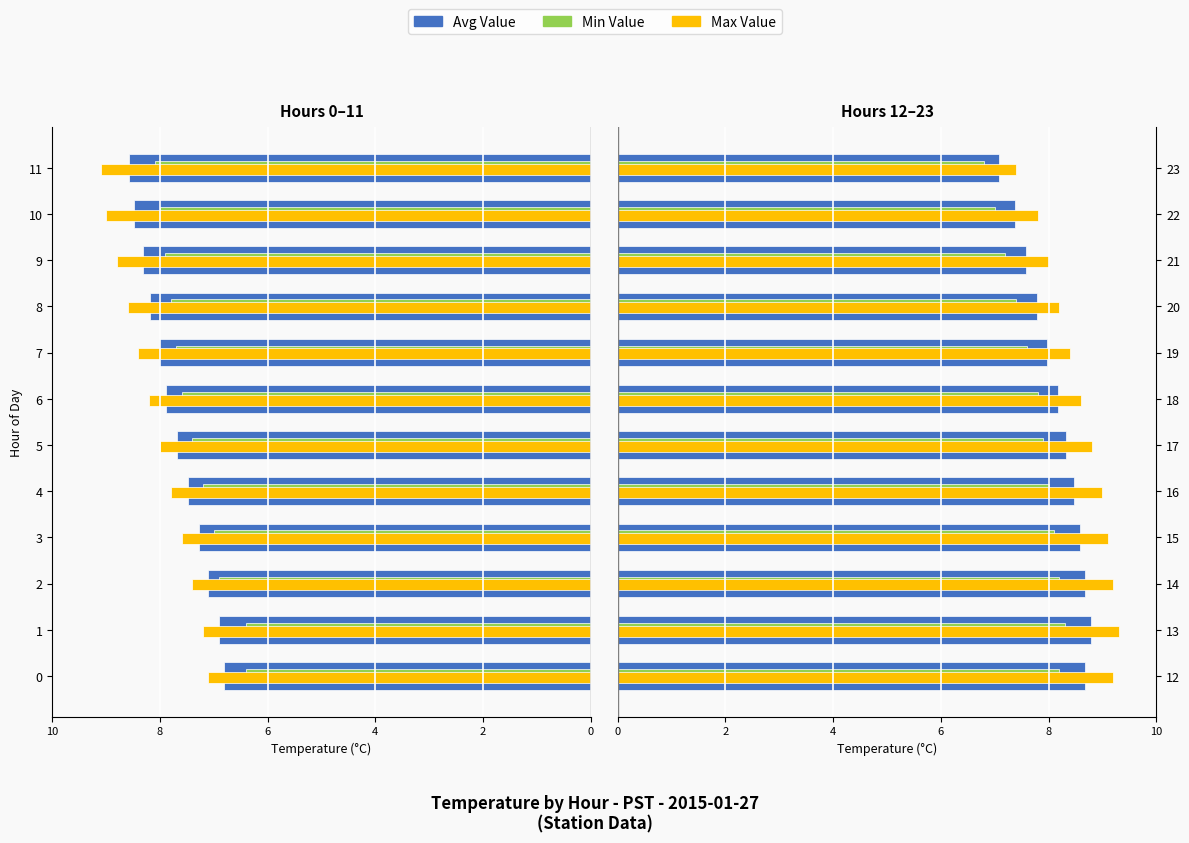

Is it true that Min Value equals 3.6 at 21?

False